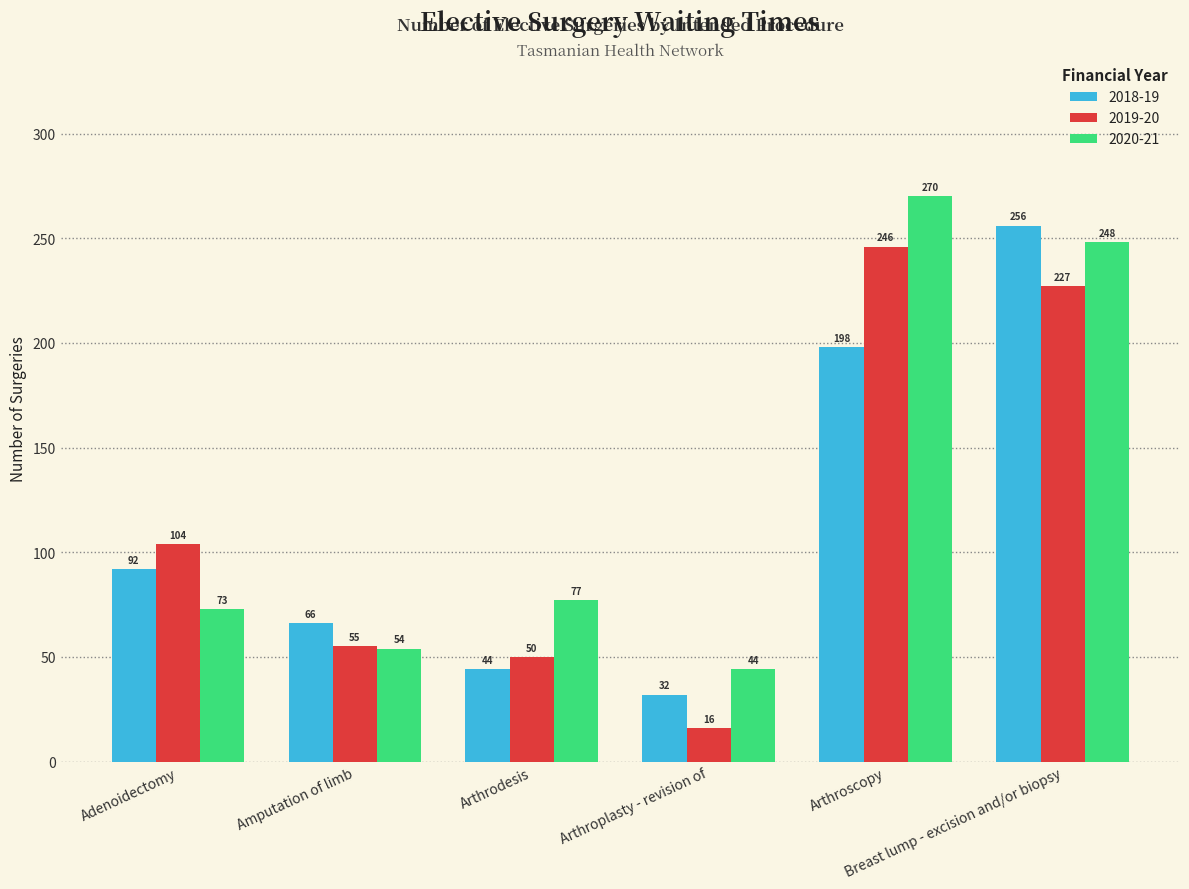

Rank the series at Breast lump - excision and/or biopsy from lowest to highest value.

2019-20, 2020-21, 2018-19